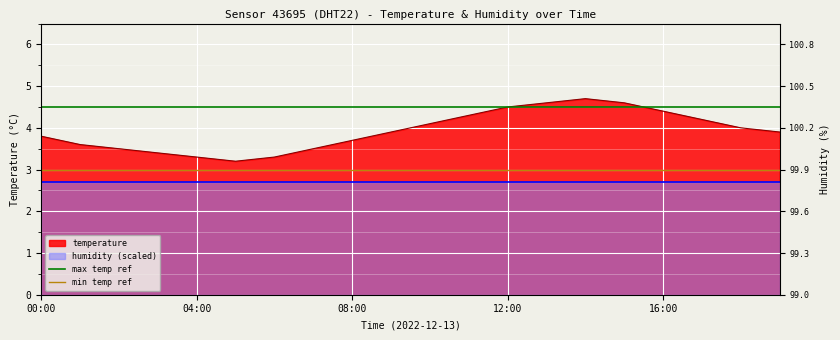

Is it true that max temp ref equals 4.5 at 04:00?

True